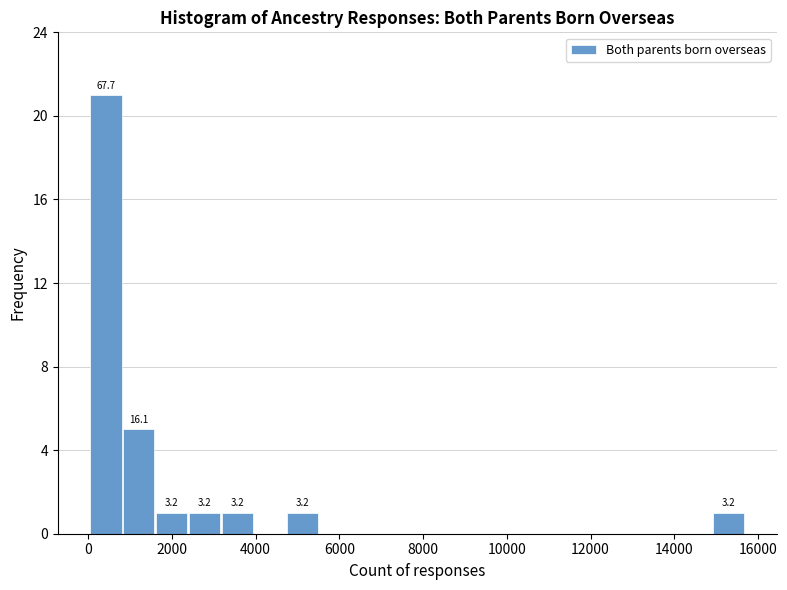

Around what value on the x-axis is the tallest bar? Give the approximate position of its centre, as read against the axis.

400